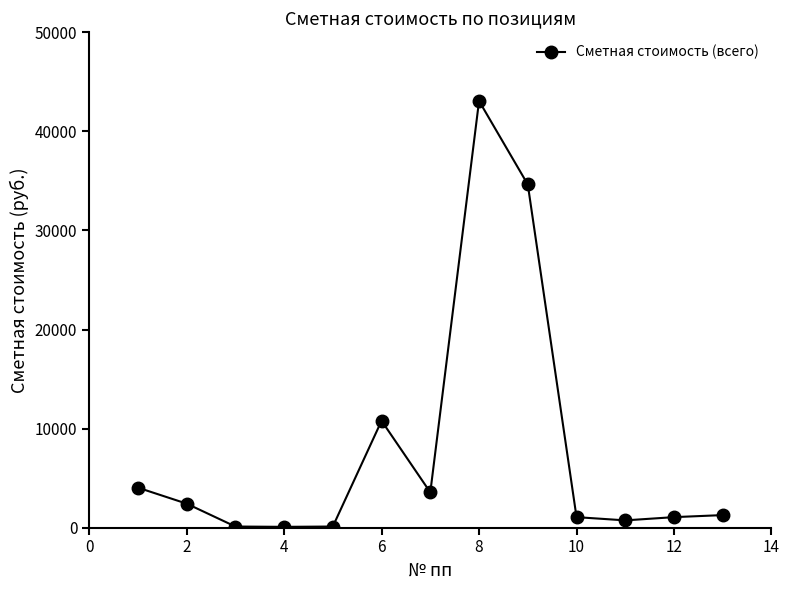

What is the average value?

7919